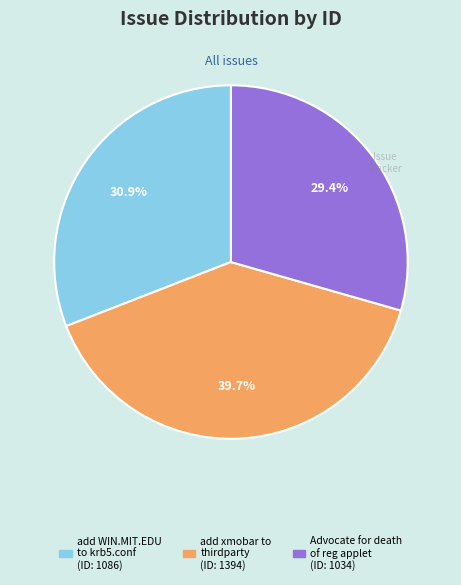

How many slices are in this pie chart?

3